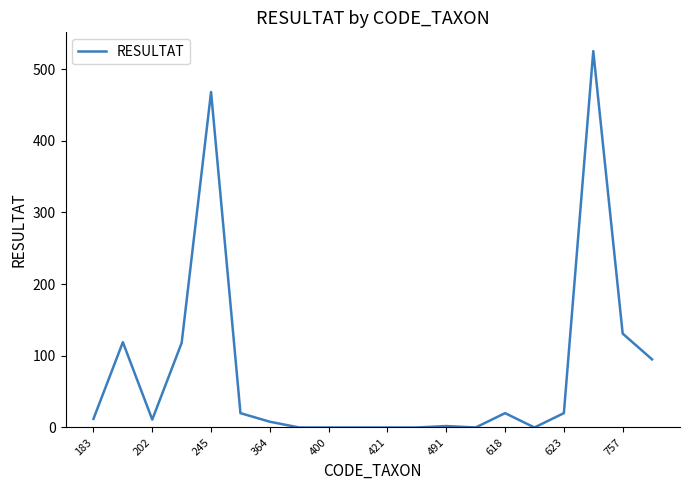

What is the greatest value displayed?

525